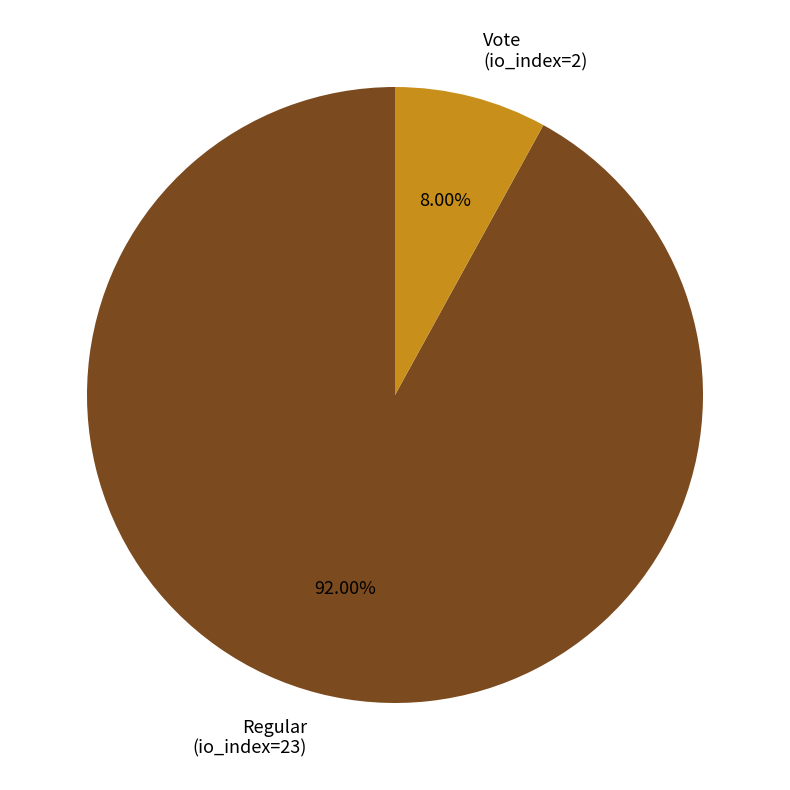

Rank the categories by value from highest to lowest.

Regular (io_index=23), Vote (io_index=2)